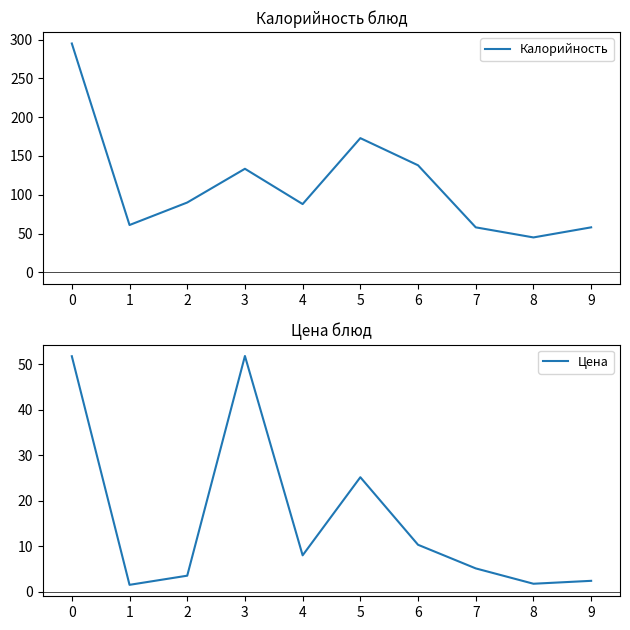

Does the chart have visible grid lines?

No